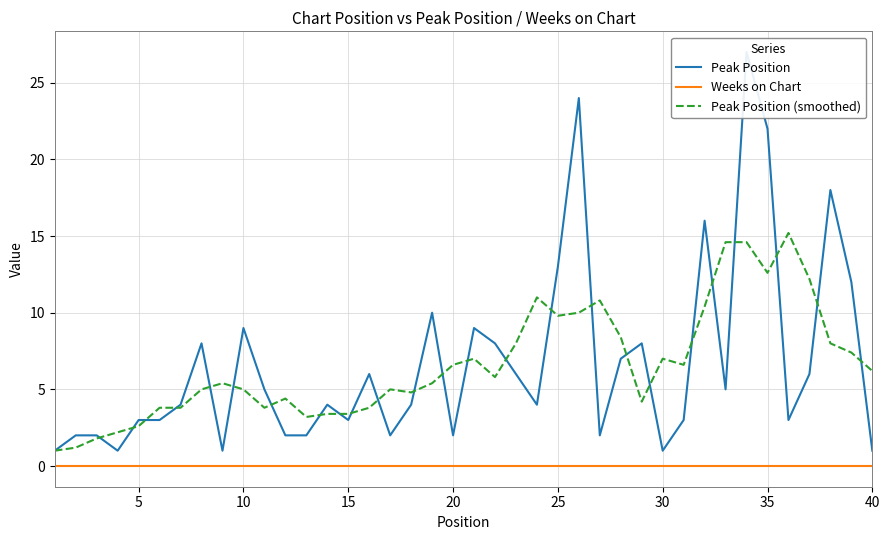

True or false: Peak Position (smoothed) and Weeks on Chart intersect in this chart.

False